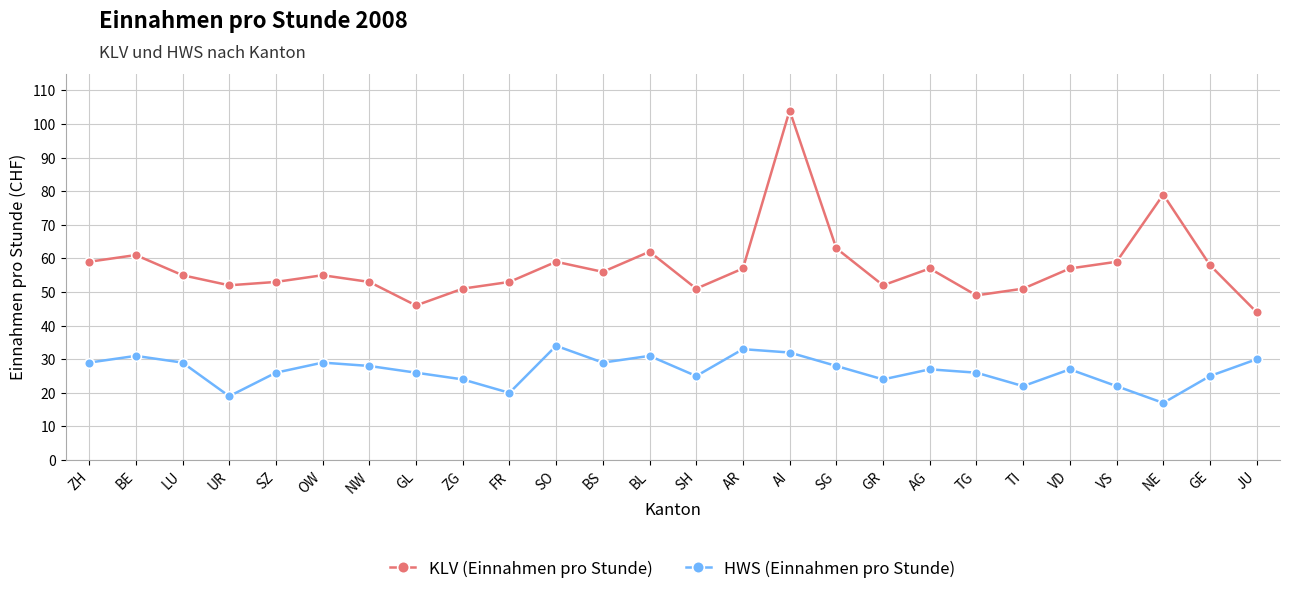

Is this an area chart (filled region under the line)?

No